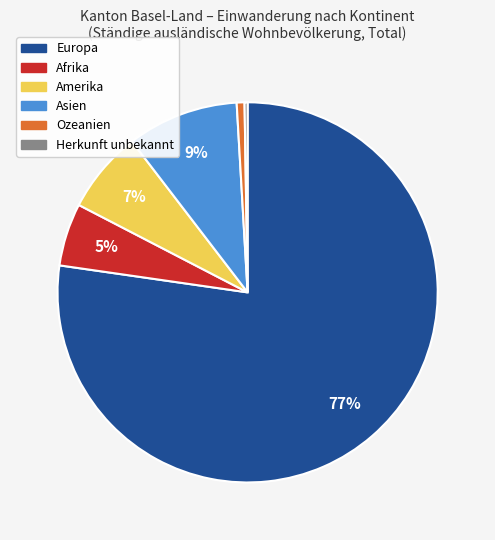

Is it true that Asien is 9% of the pie?

True